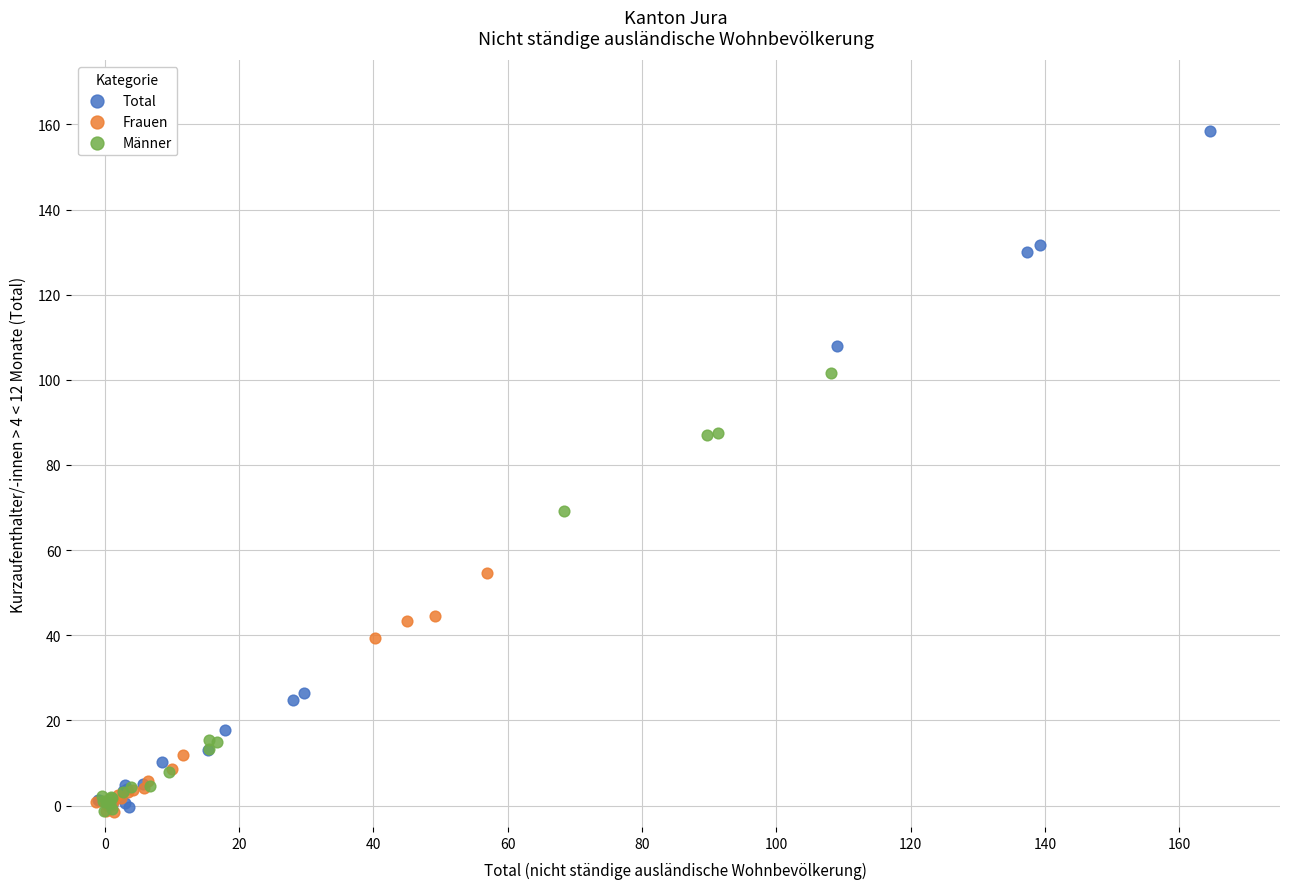

Which series reaches the maximum Y coordinate?

Total